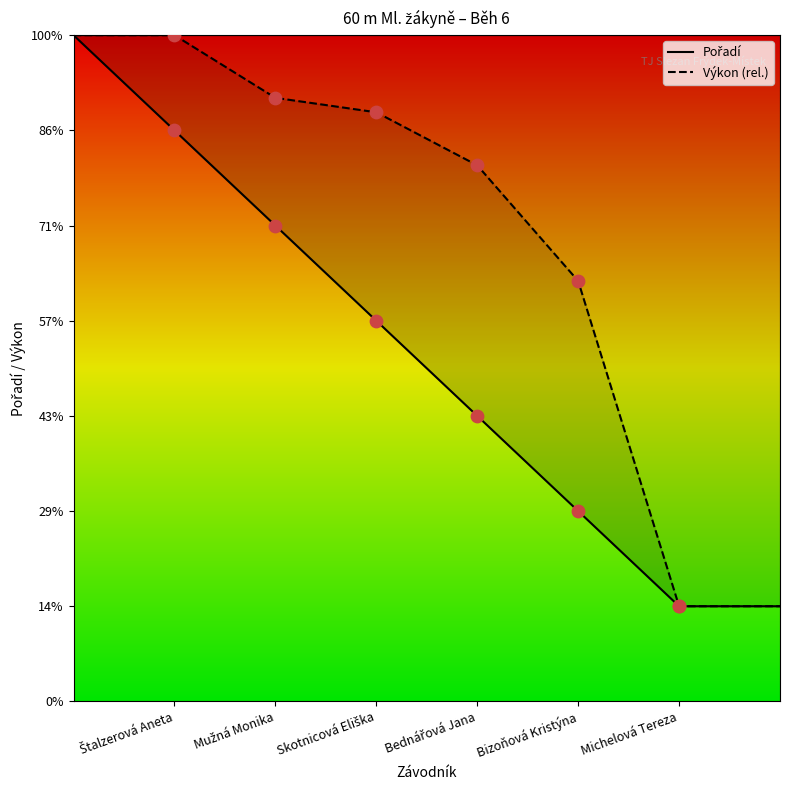

At which category is the sum across all series the highest?

Štalzerová Aneta